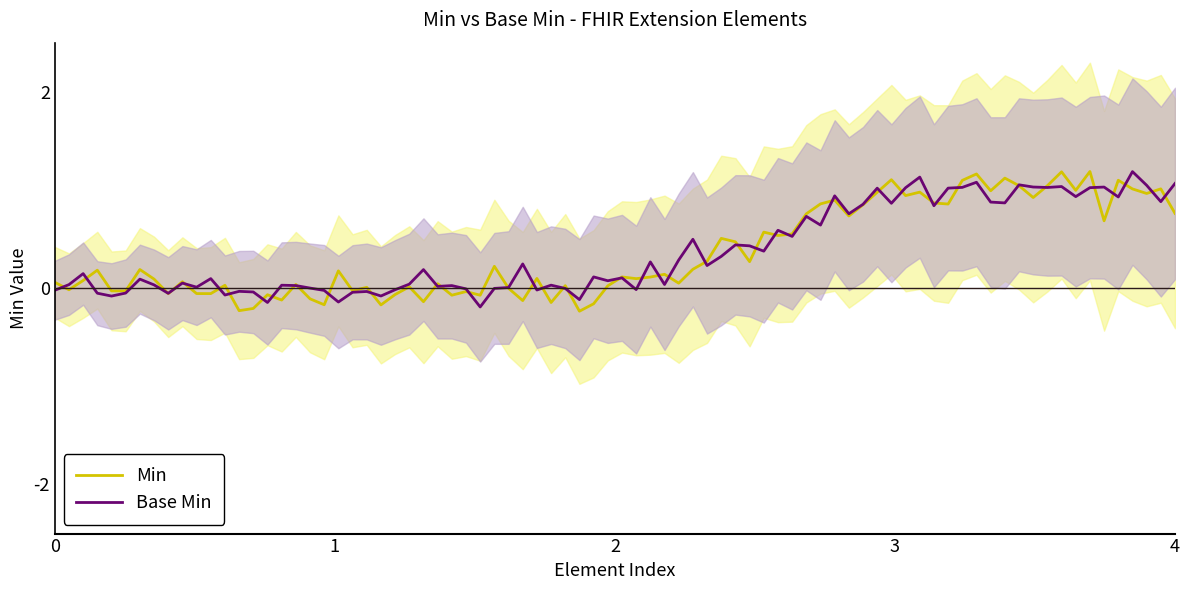

What is the maximum value for Min?

1.2